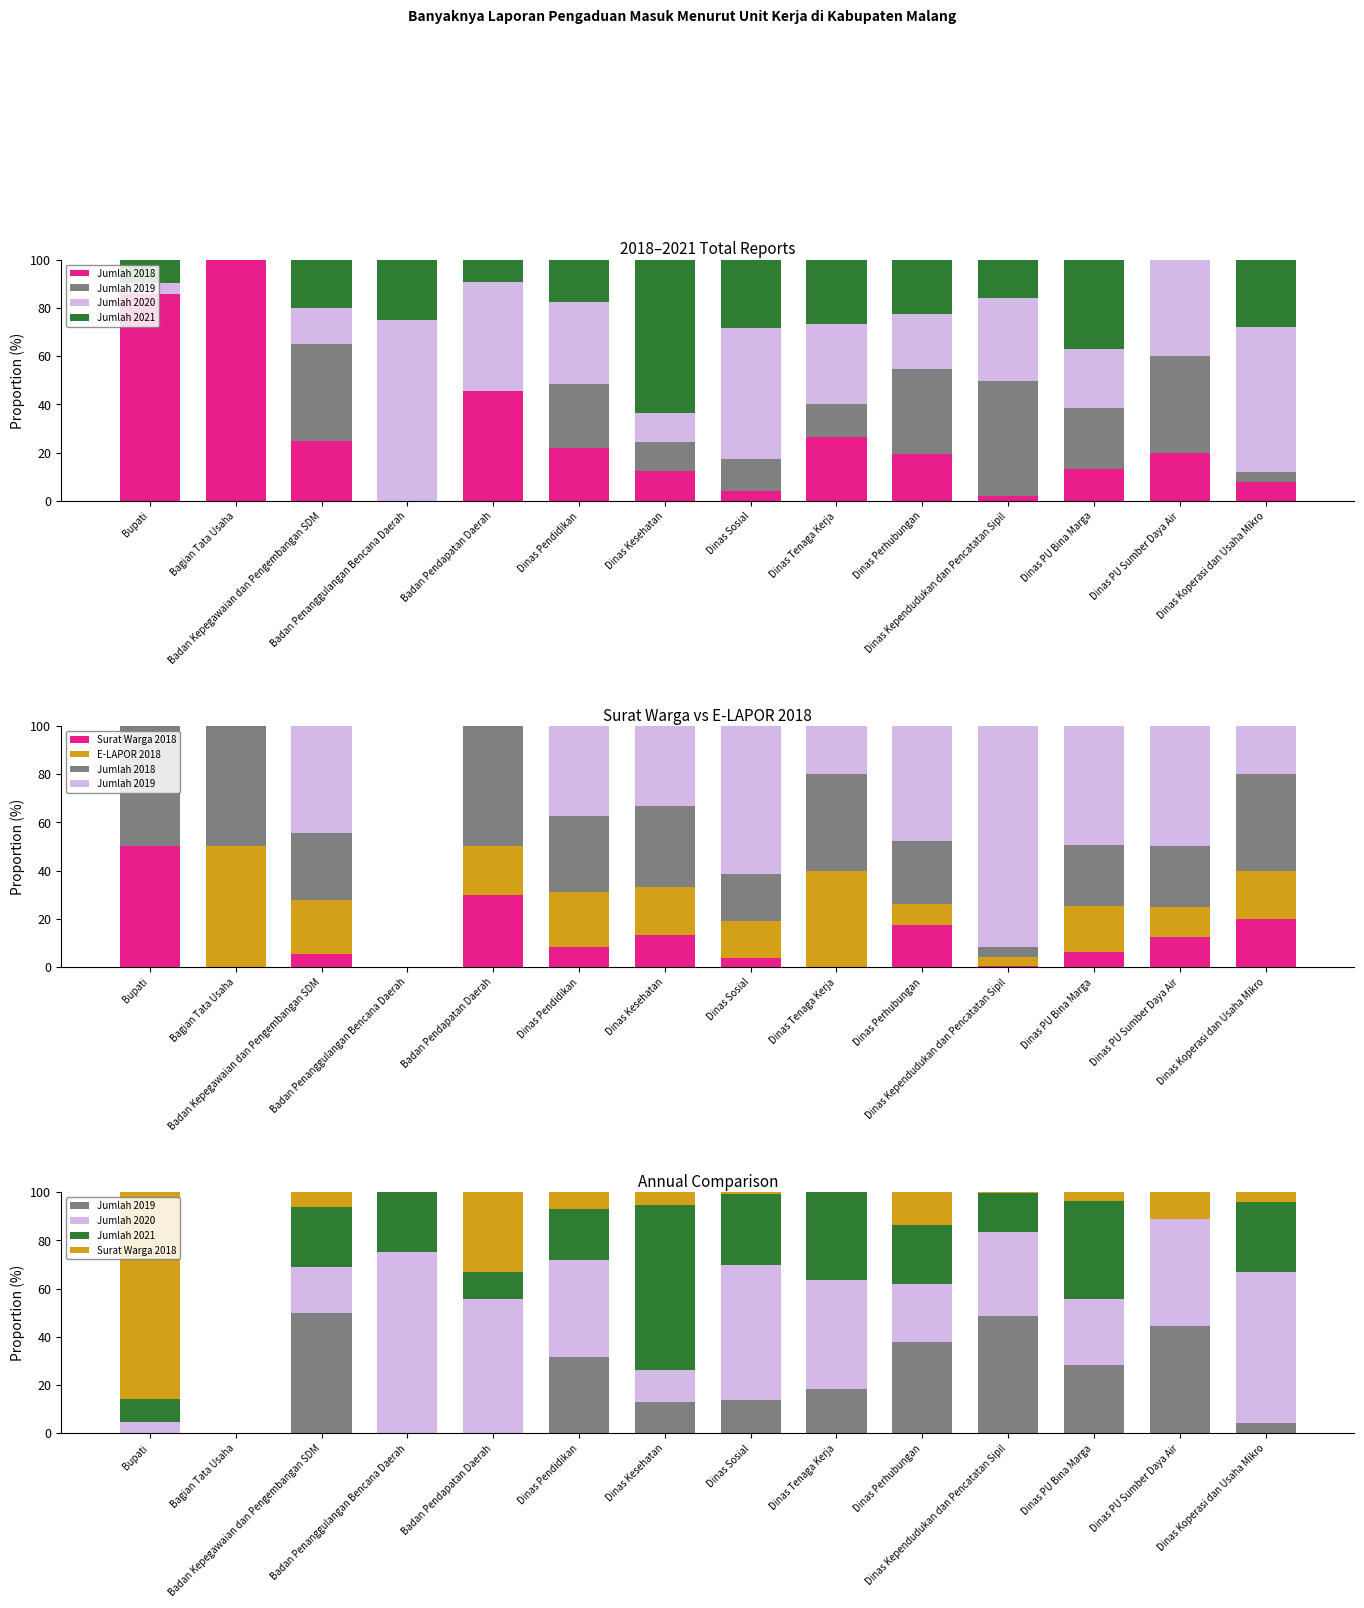

At which label is Jumlah 2020 closest to 37?

Dinas Kependudukan dan Pencatatan Sipil